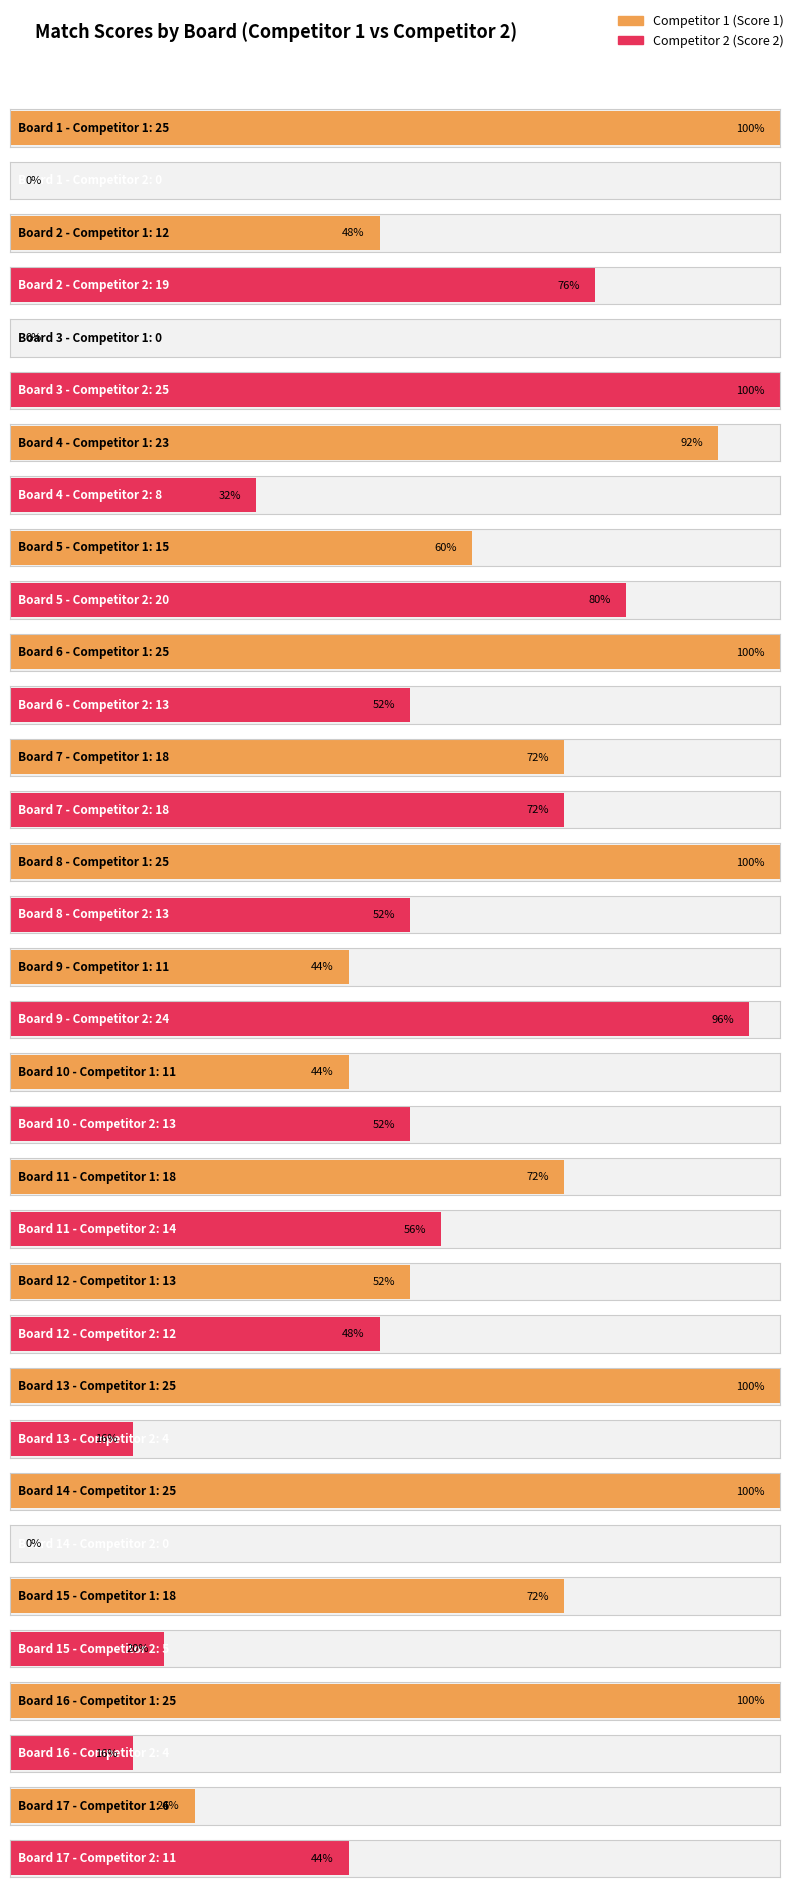

Reading right to left, list all the values displayed in this chart.

Score 1: 17=6	16=25	15=18	14=25	13=25	12=13	11=18	10=11	9=11	8=25	7=18	6=25	5=15	4=23	3=0	2=12	1=25
Score 2: 17=11	16=4	15=5	14=0	13=4	12=12	11=14	10=13	9=24	8=13	7=18	6=13	5=20	4=8	3=25	2=19	1=0